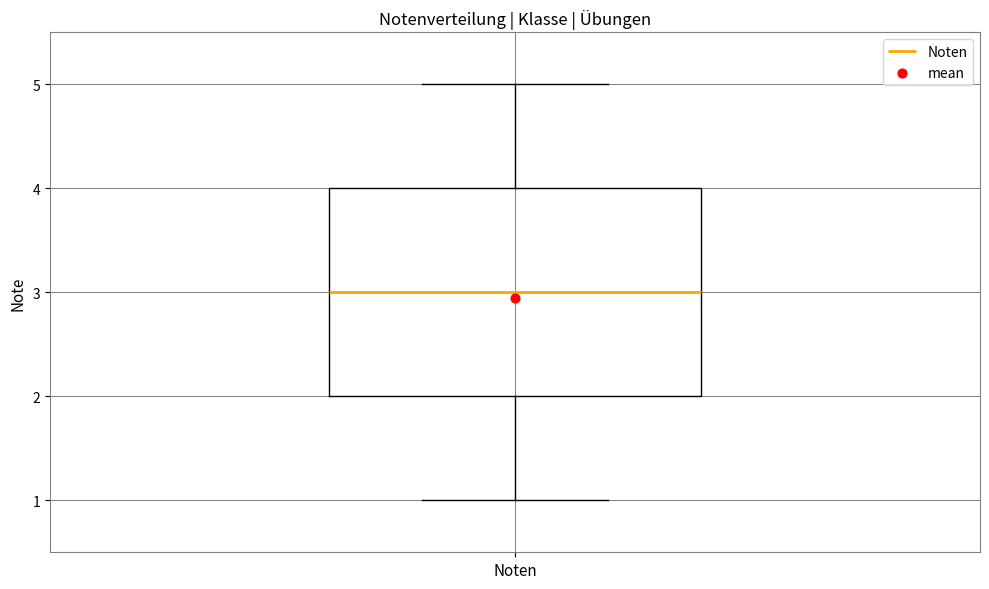

Read this box plot against the y-axis: the position of the median line, the range covered by the box, and the ends of both whiskers. The values are not printed on the chart, so give them approximately, as read against the axis.

median 3, box 2 to 4, whiskers 1 to 5